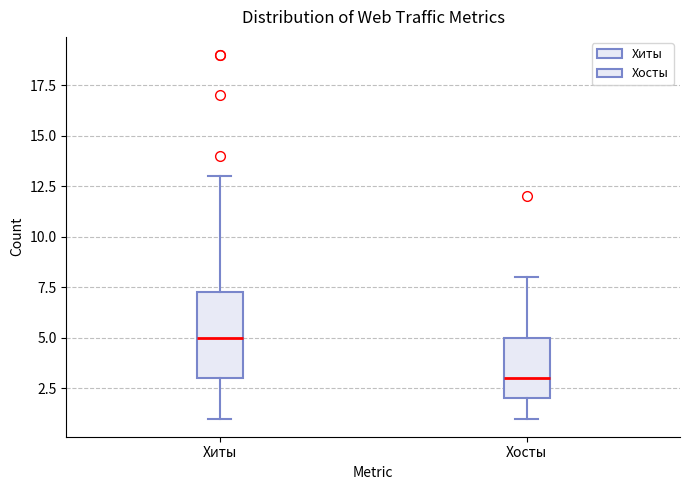

Reading left to right, read every box against the y-axis: the position of its median line, the range the box covers, and the ends of its whiskers. The values are not printed on the chart, so give them approximately, as read against the axis.

Хиты: median 5.0, box 3.0 to 7.5, whiskers 1.0 to 13.0
Хосты: median 3.0, box 2.0 to 5.0, whiskers 1.0 to 8.0